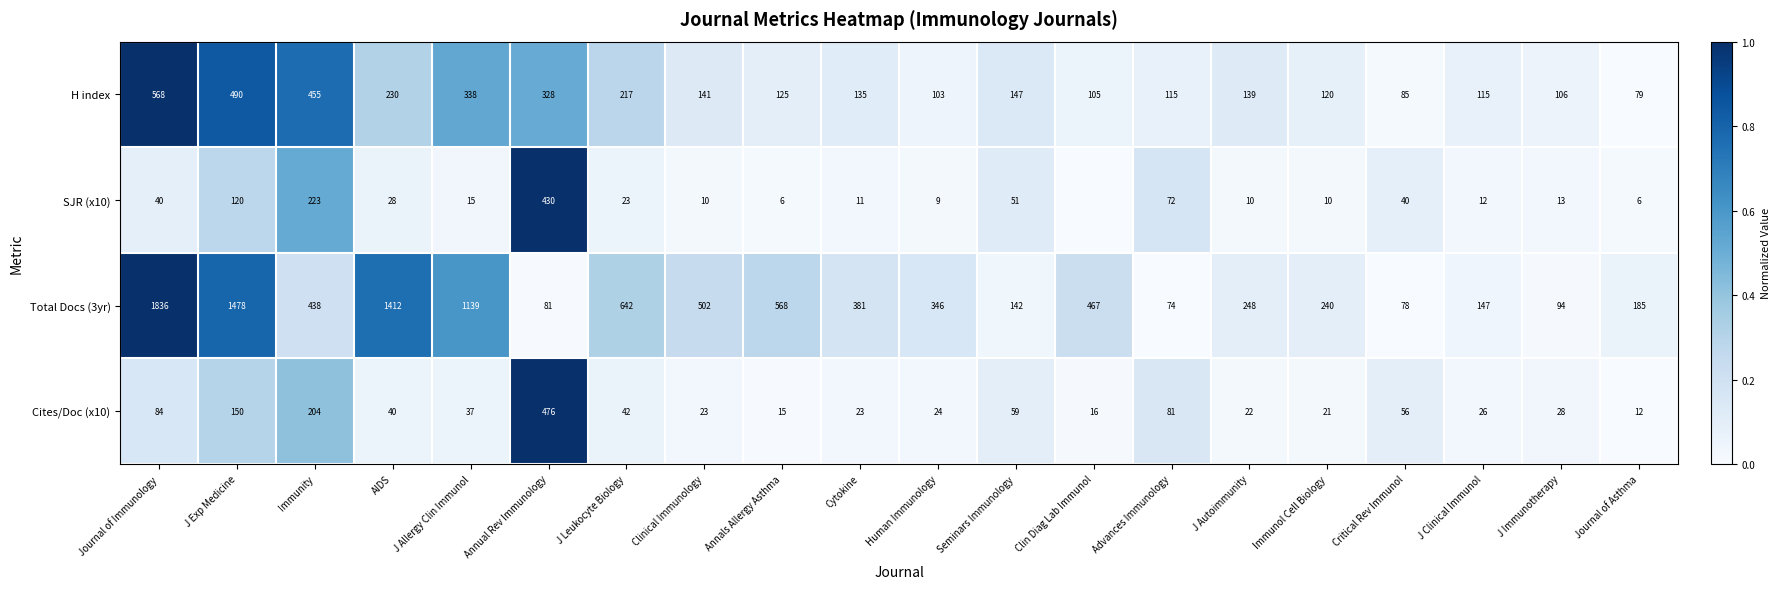

Which series changed the most between Annual Rev Immunology and Critical Rev Immunol?

Cites/Doc (x10)